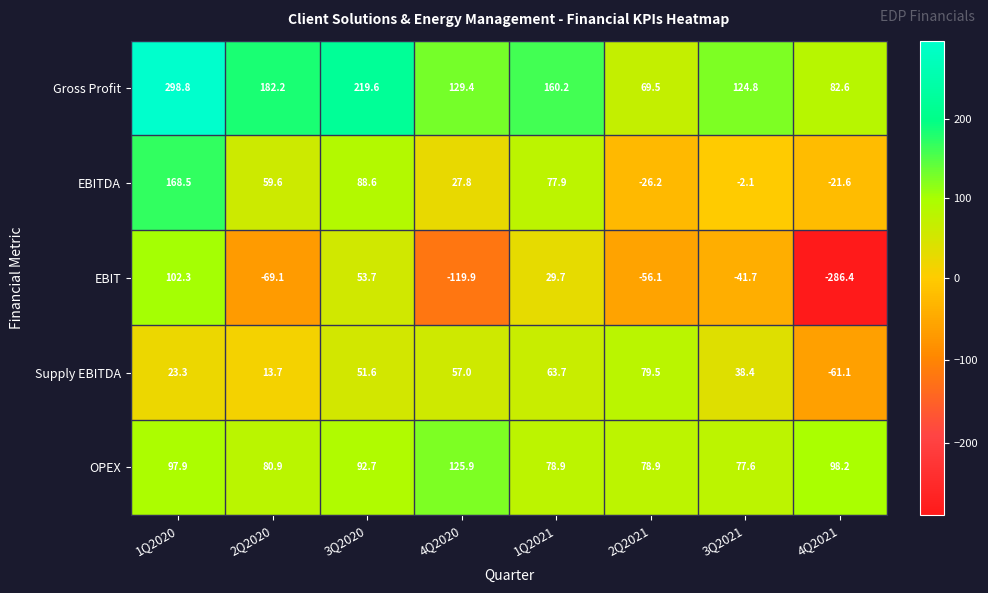

The value of Supply EBITDA at 2Q2021 is 79.5. True or false?

True